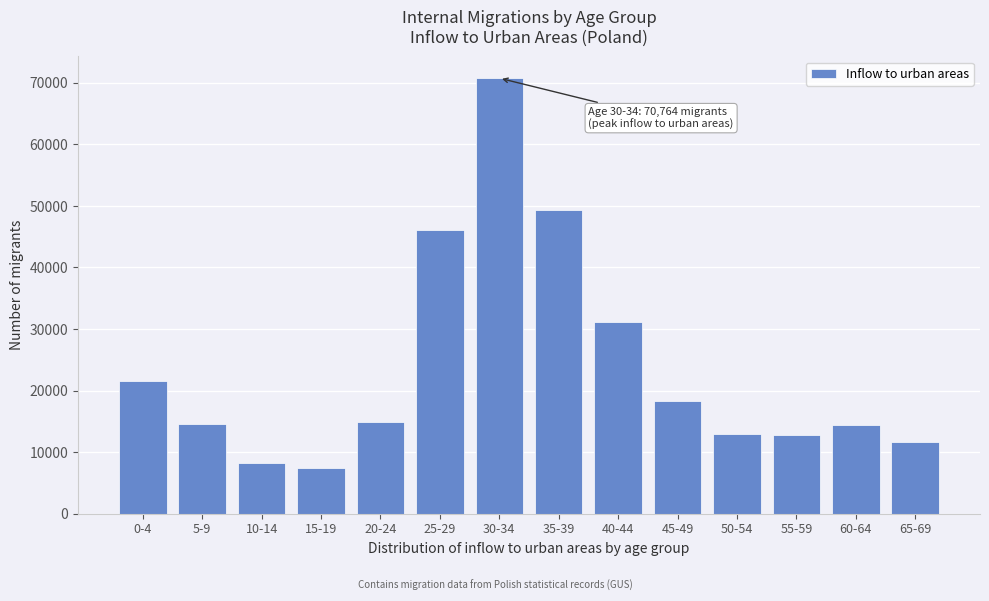

What value does the data have at 0-4, to the nearest 100?

21500